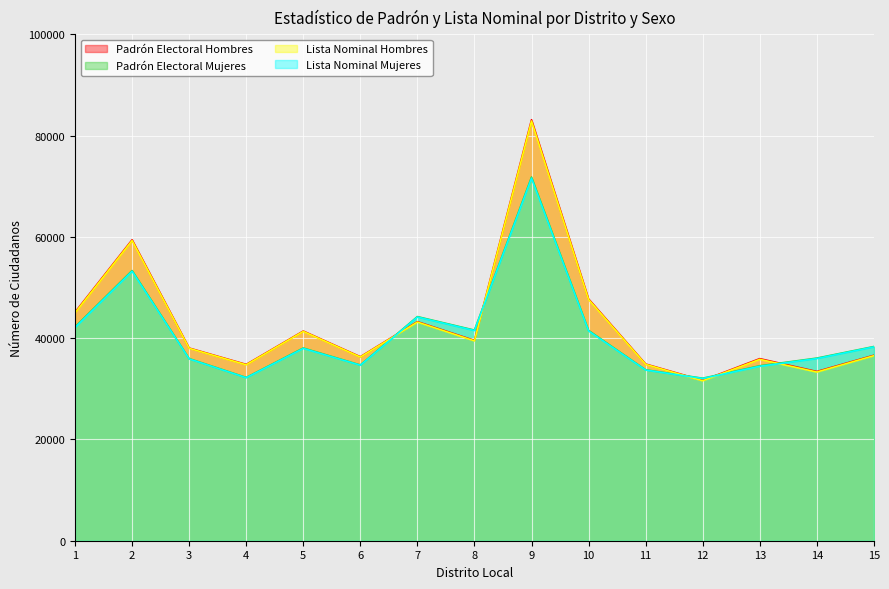

Between which two adjacent categories do Padrón Electoral Hombres and Padrón Electoral Mujeres first intersect?

6 and 7